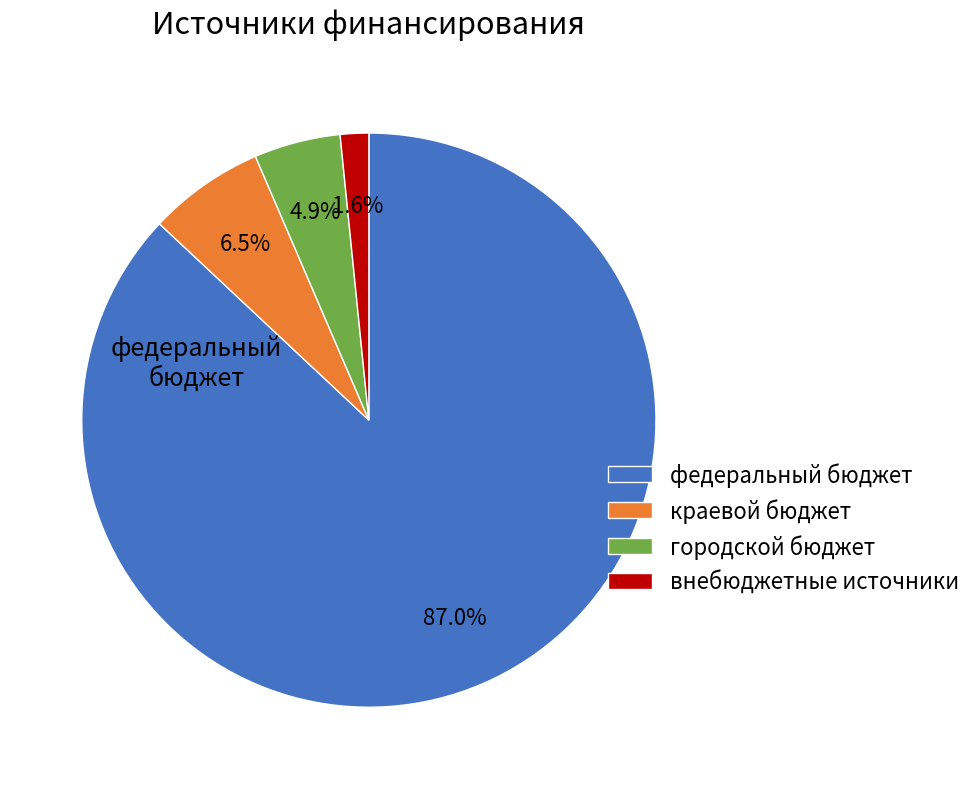

Which slice is the smallest?

внебюджетные источники